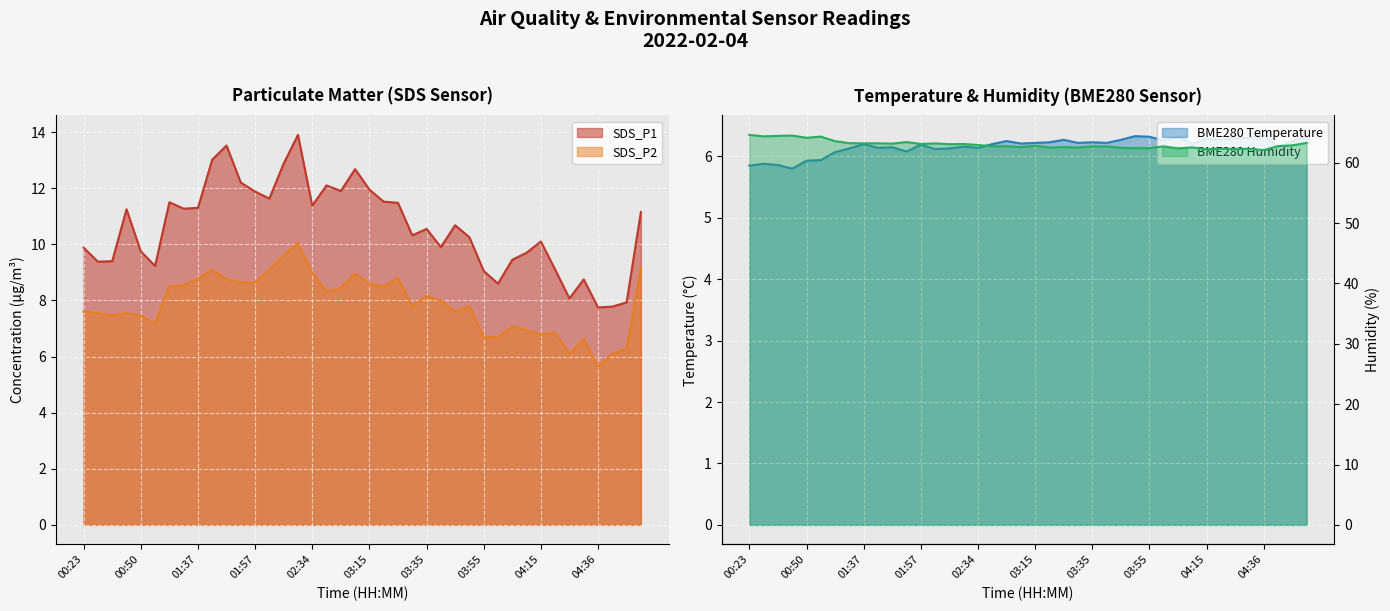

Where does the BME280_temperature series first go above 6?

01:27